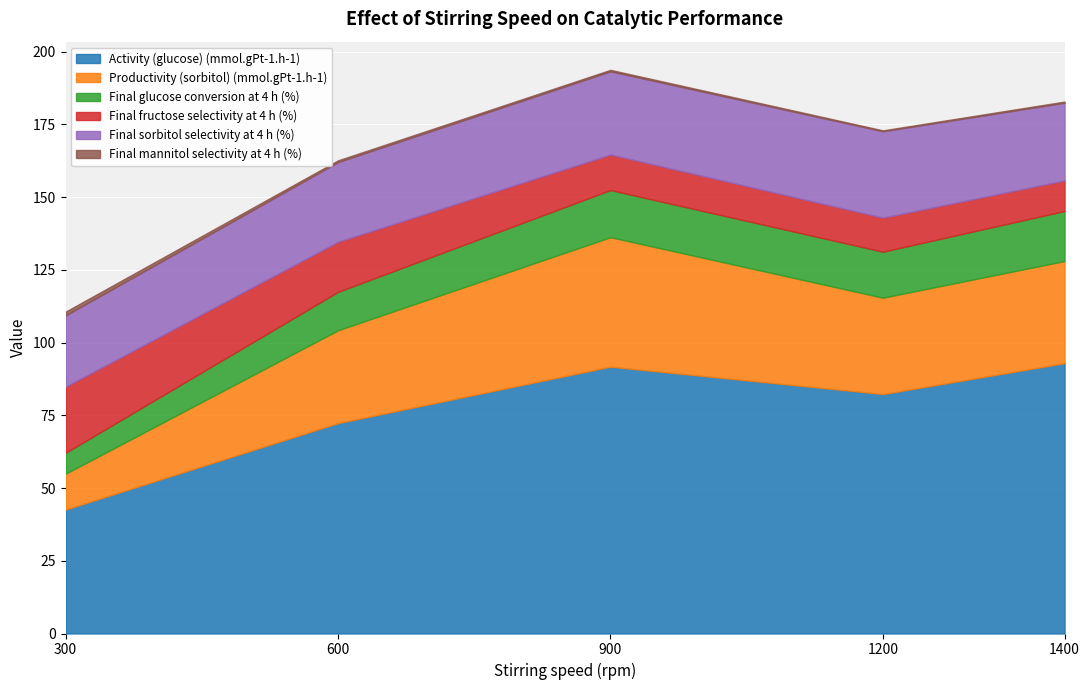

What is the minimum value for Final sorbitol selectivity at 4 h (%)?

24.5